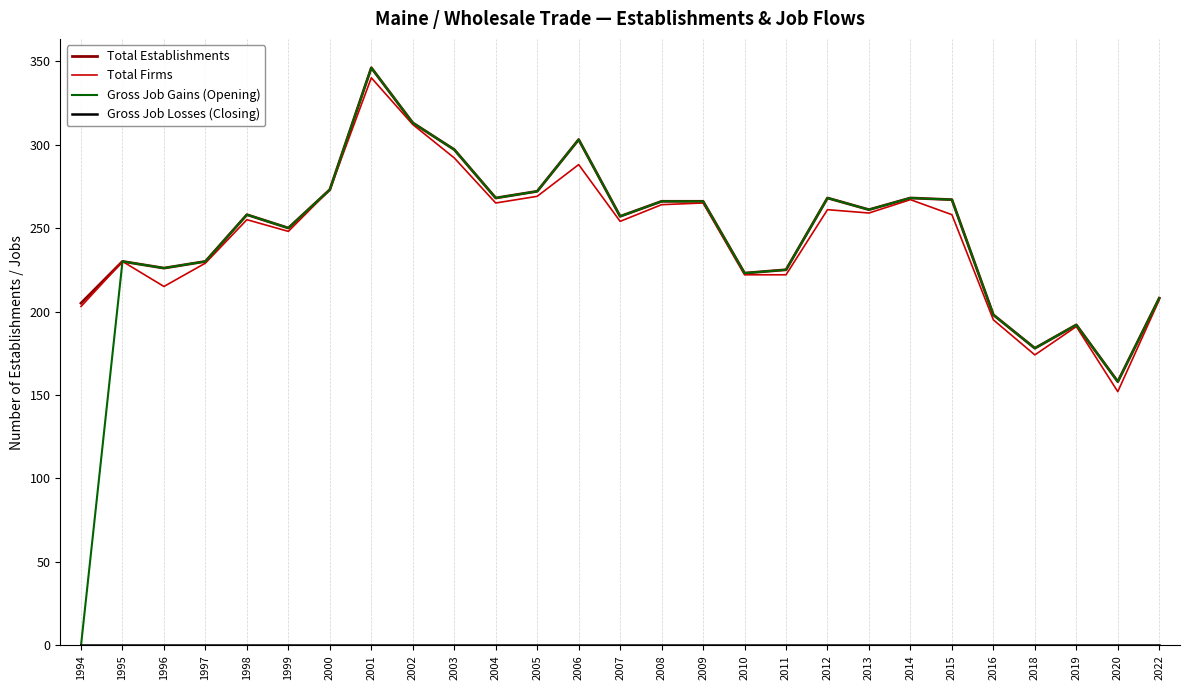

Count the number of data series in this chart.

4